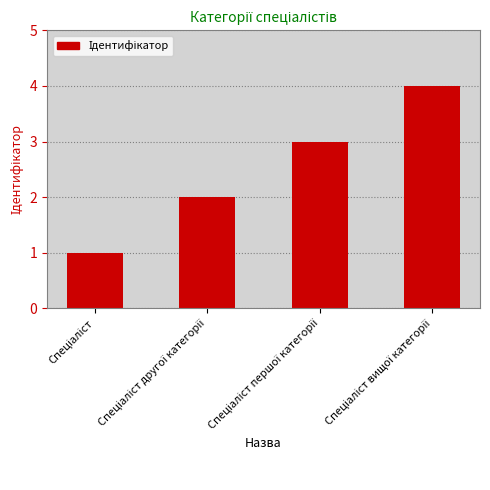

What is the greatest value displayed?

4